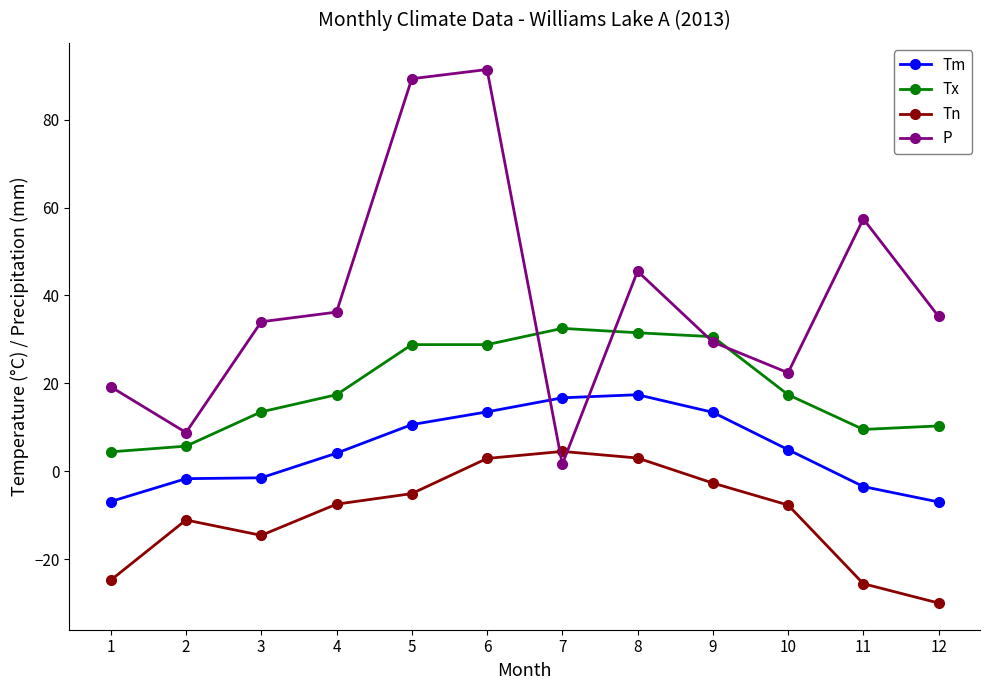

What is the sum of the Tm values at 2 and 12?

-8.7